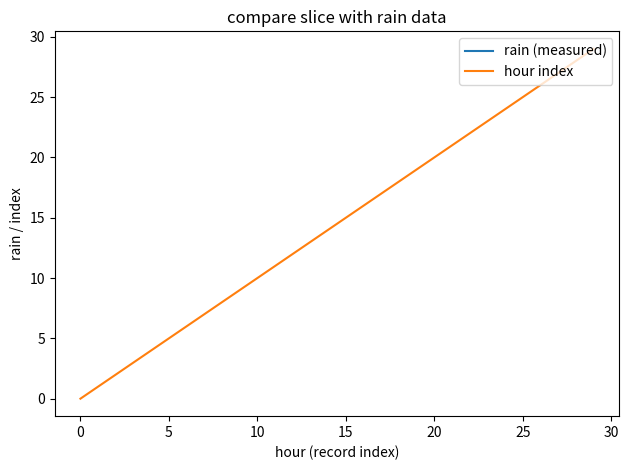

What is the greatest value displayed?

29.0